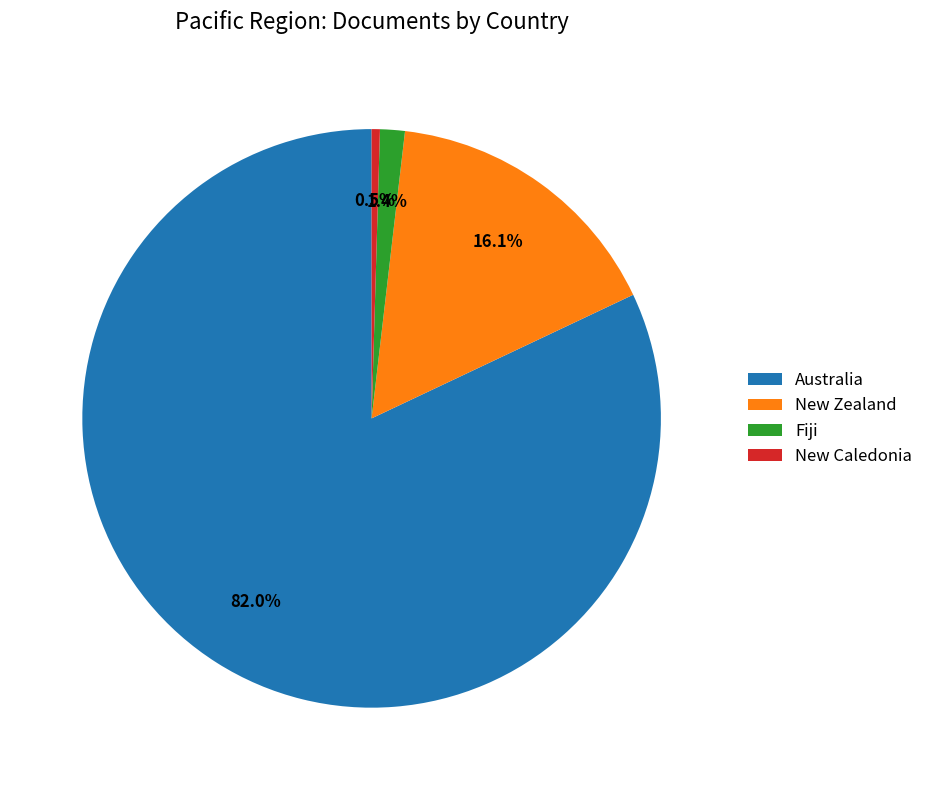

Approximately how many times larger is the value at Australia compared to New Caledonia?

178.0